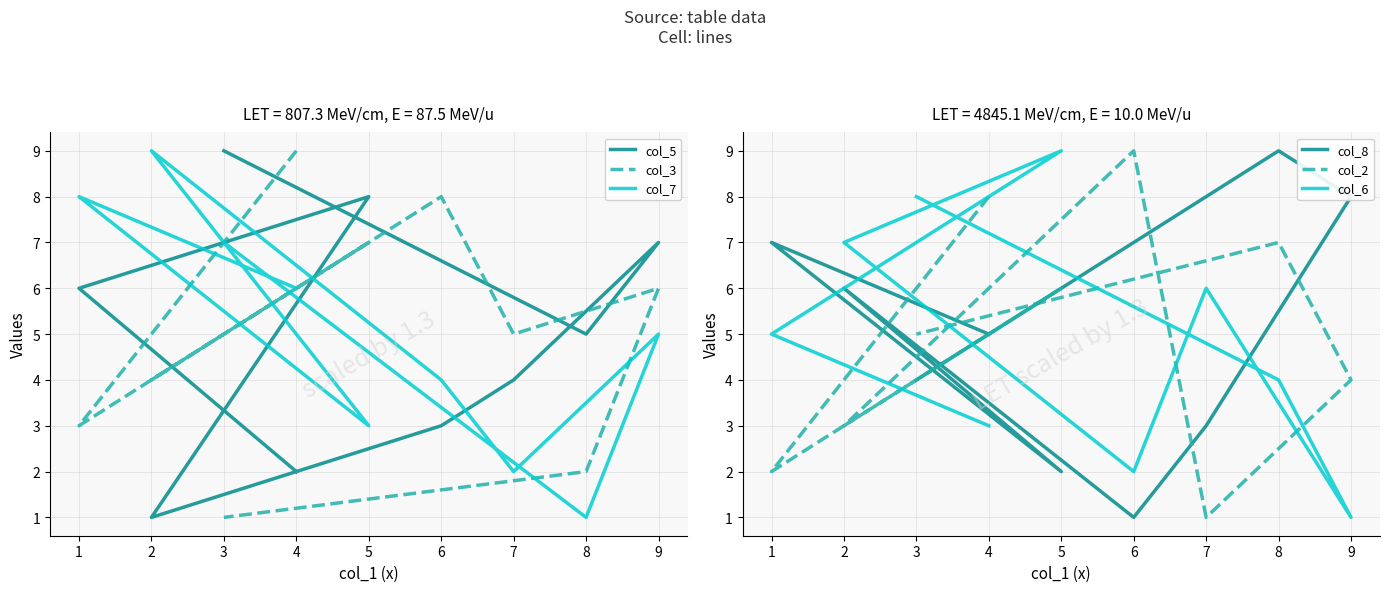

At which category does col_8 reach its first local peak?

1